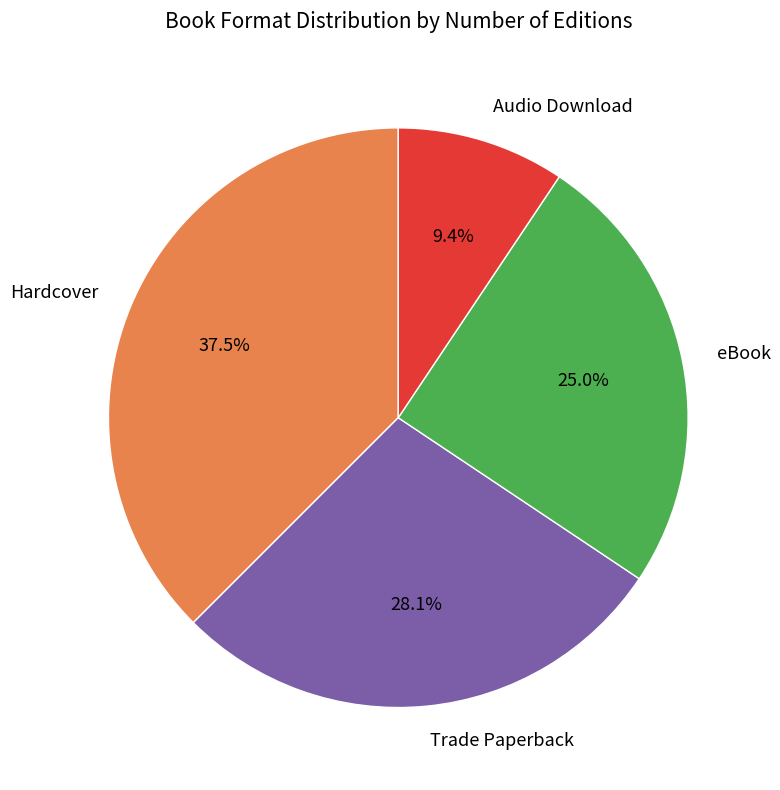

What is the total percentage of Hardcover and eBook?

62.5%